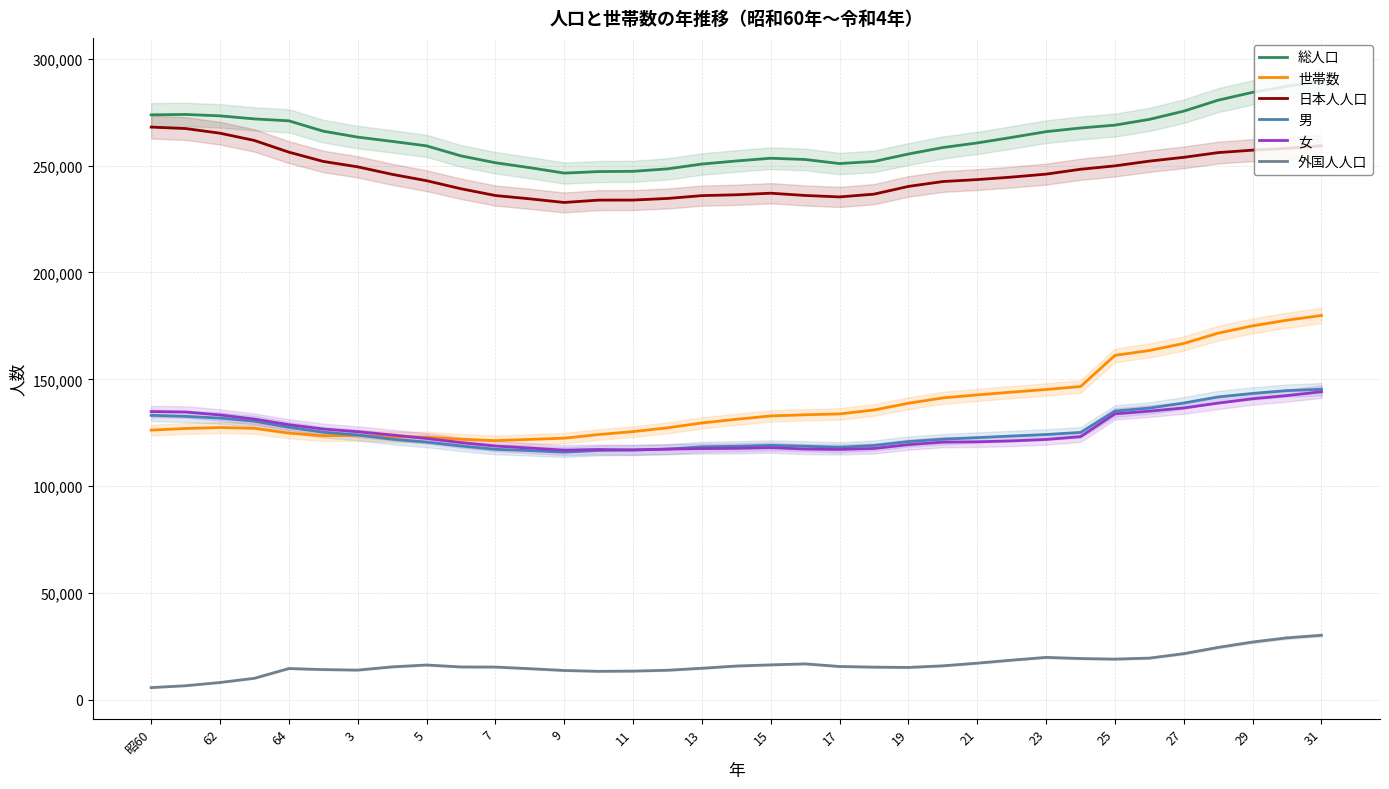

What is the sum of the 世帯数 values at 25 and 31?

341077